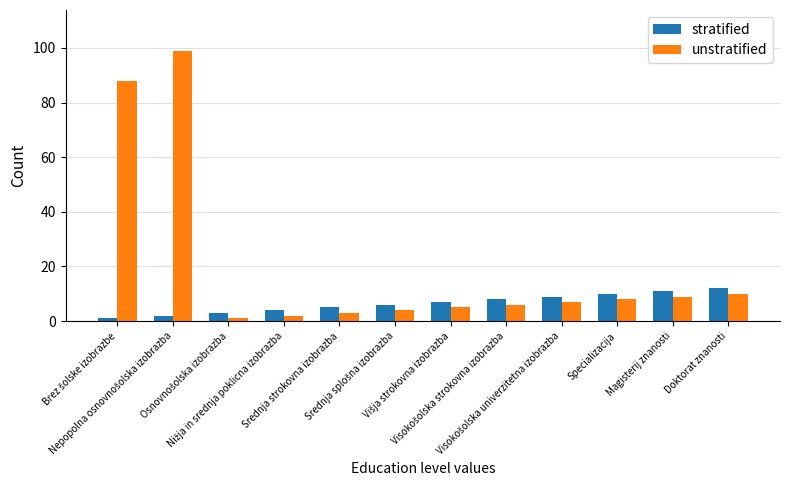

Are the bars horizontal?

No